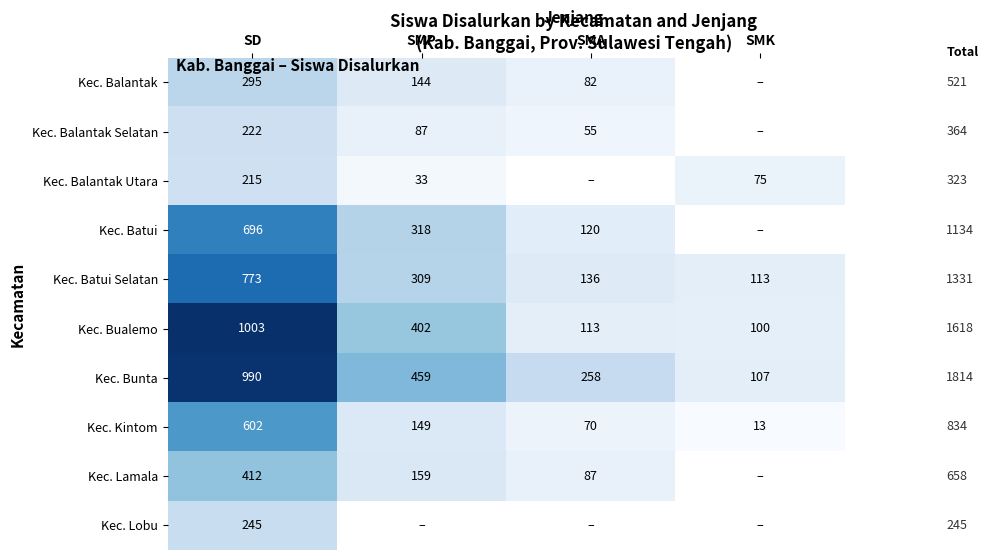

At SD, list the series in order from largest to smallest.

Kec. Bualemo, Kec. Bunta, Kec. Batui Selatan, Kec. Batui, Kec. Kintom, Kec. Lamala, Kec. Balantak, Kec. Lobu, Kec. Balantak Selatan, Kec. Balantak Utara